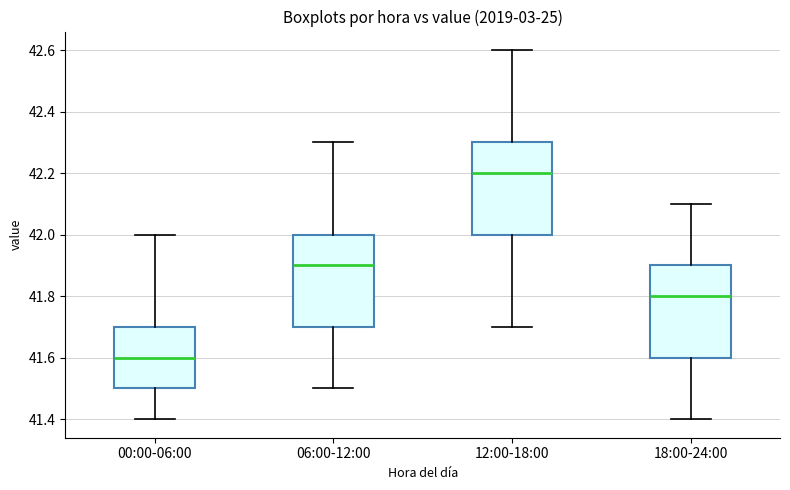

Reading left to right, read every box against the y-axis: the position of its median line, the range the box covers, and the ends of its whiskers. The values are not printed on the chart, so give them approximately, as read against the axis.

00:00-06:00: median 41.6, box 41.5 to 41.7, whiskers 41.4 to 42.0
06:00-12:00: median 41.9, box 41.7 to 42.0, whiskers 41.5 to 42.3
12:00-18:00: median 42.2, box 42.0 to 42.3, whiskers 41.7 to 42.6
18:00-24:00: median 41.8, box 41.6 to 41.9, whiskers 41.4 to 42.1